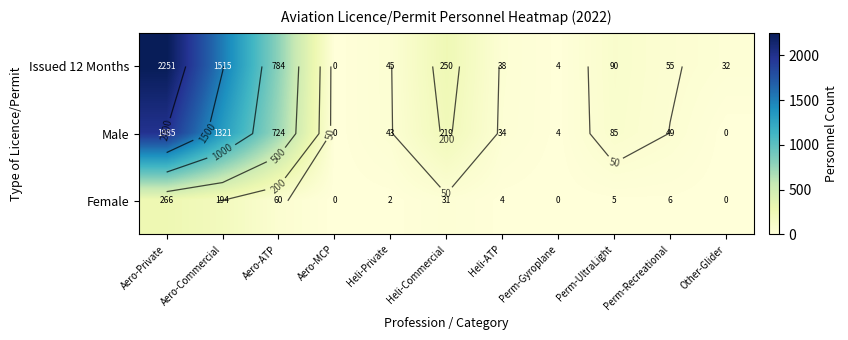

Count the number of data series in this chart.

3